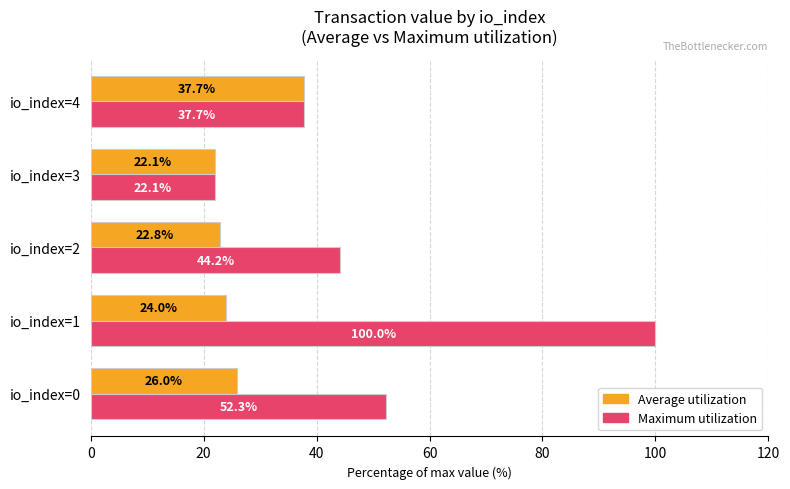

Is the value of Average utilization at io_index=3 greater than the value of Maximum utilization at io_index=2?

No